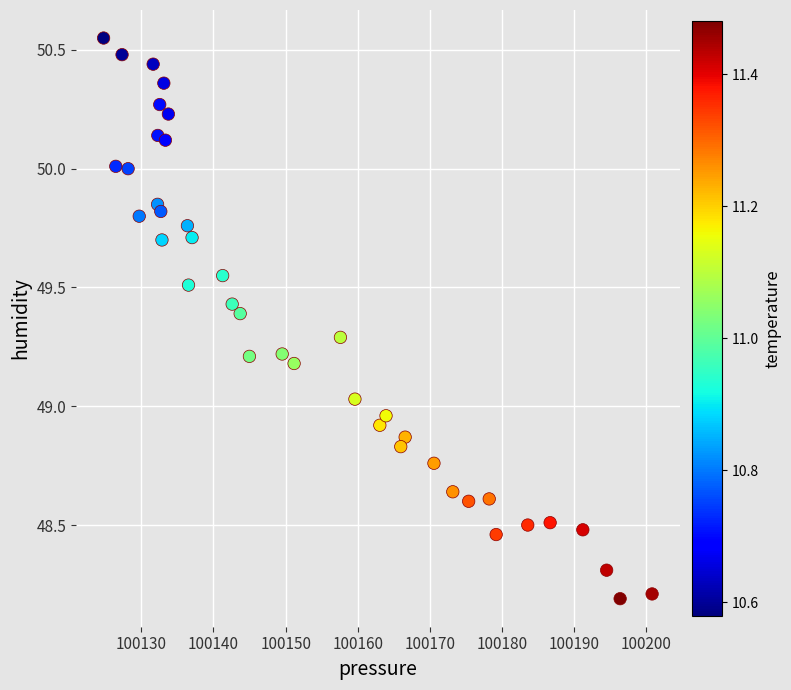

What is the range of Y values (max minus min)?

2.4